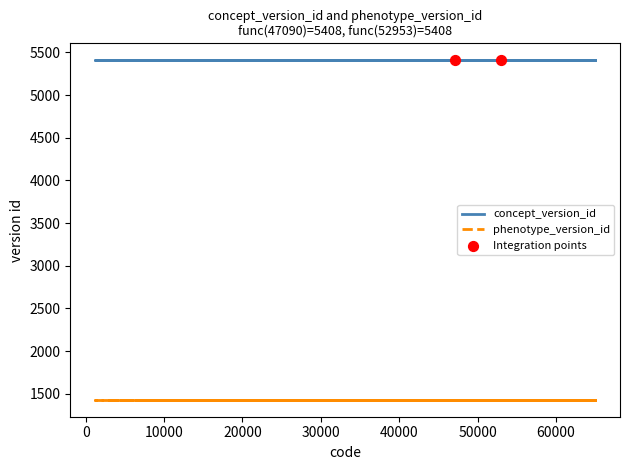

Which series has the largest Y range (max minus min)?

concept_version_id